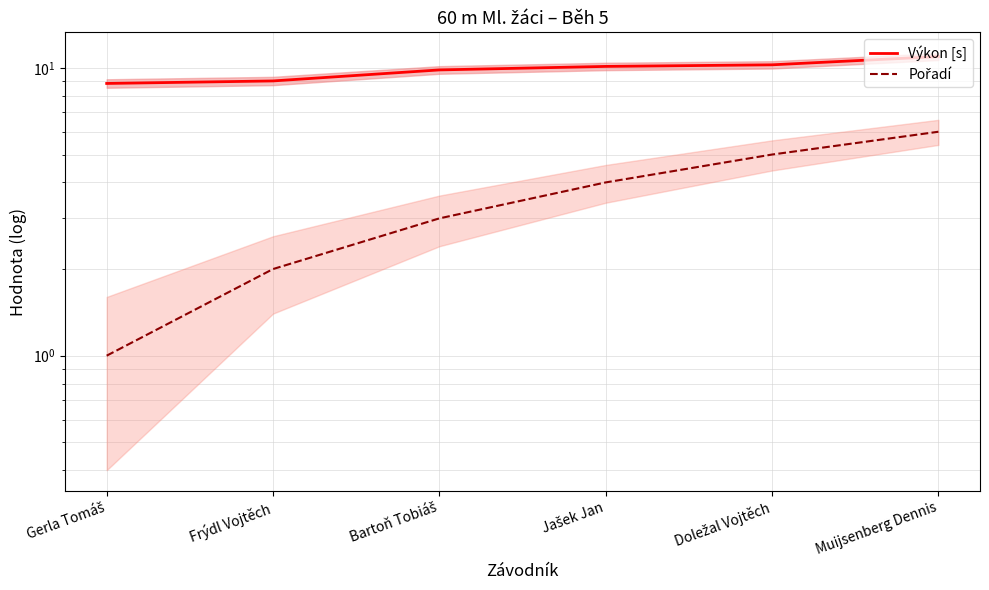

What is the highest value of the Pořadí series?

6.0